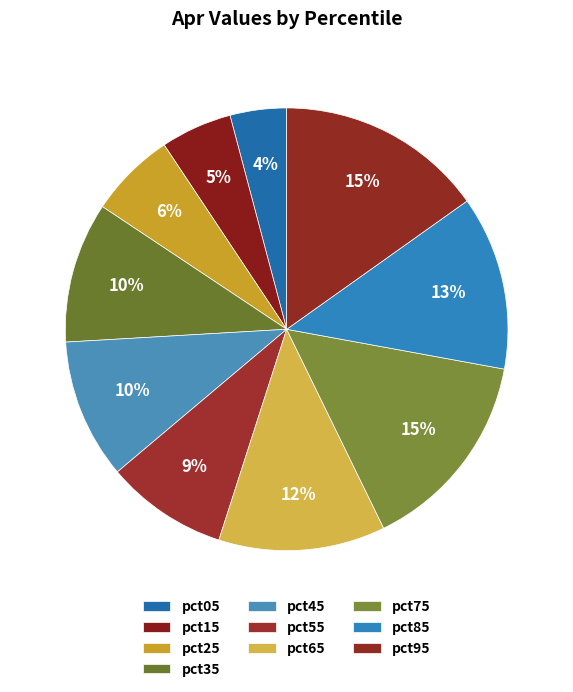

Which slice is the smallest?

pct05